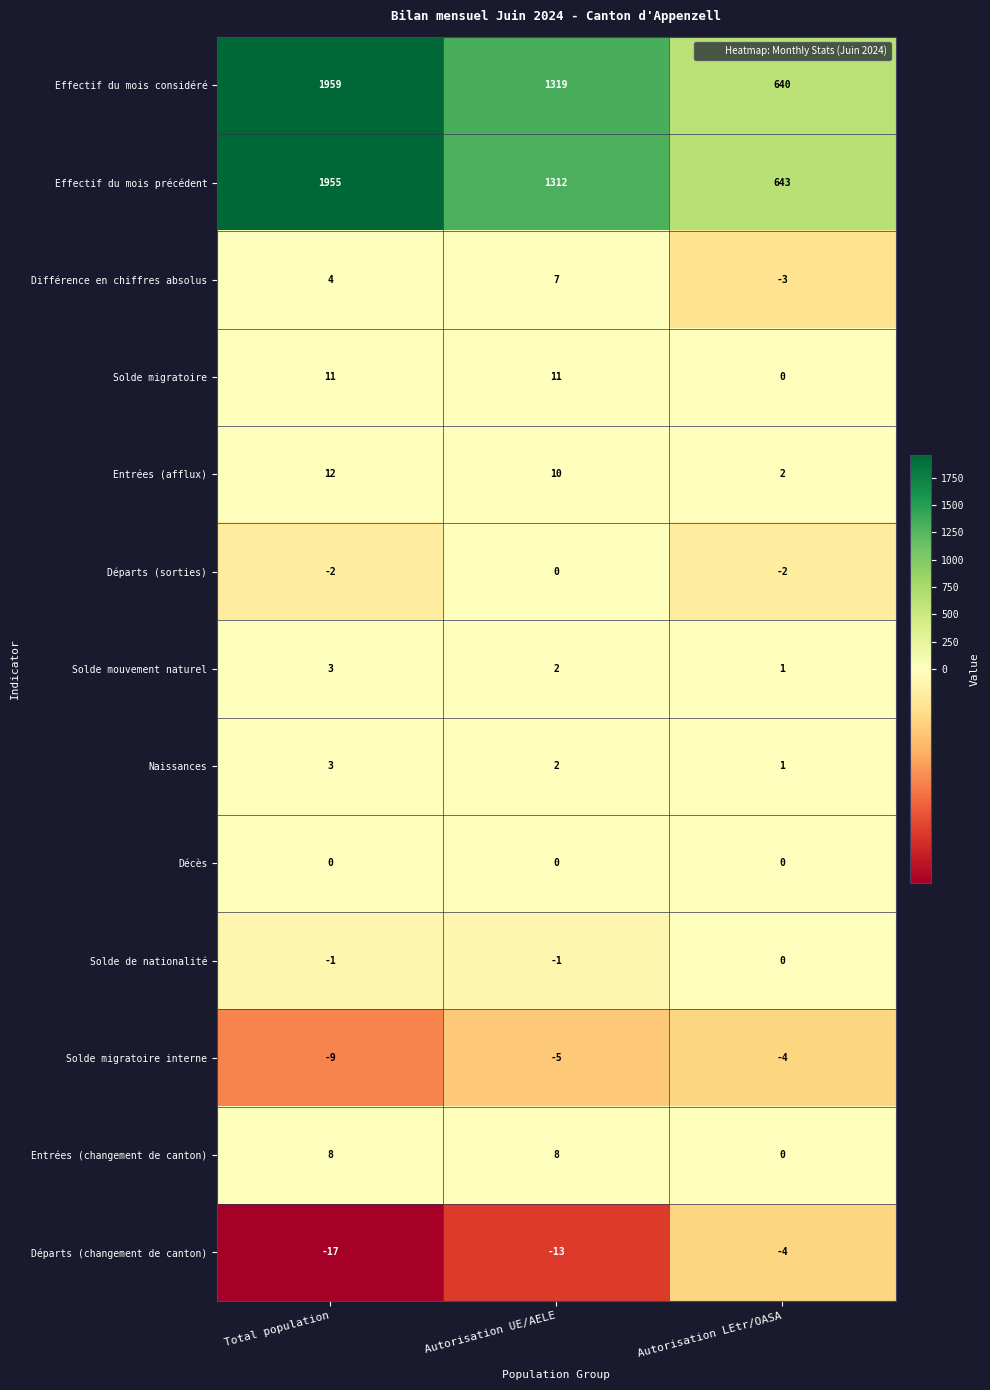

At which label does Solde mouvement naturel first exceed 2?

Total population